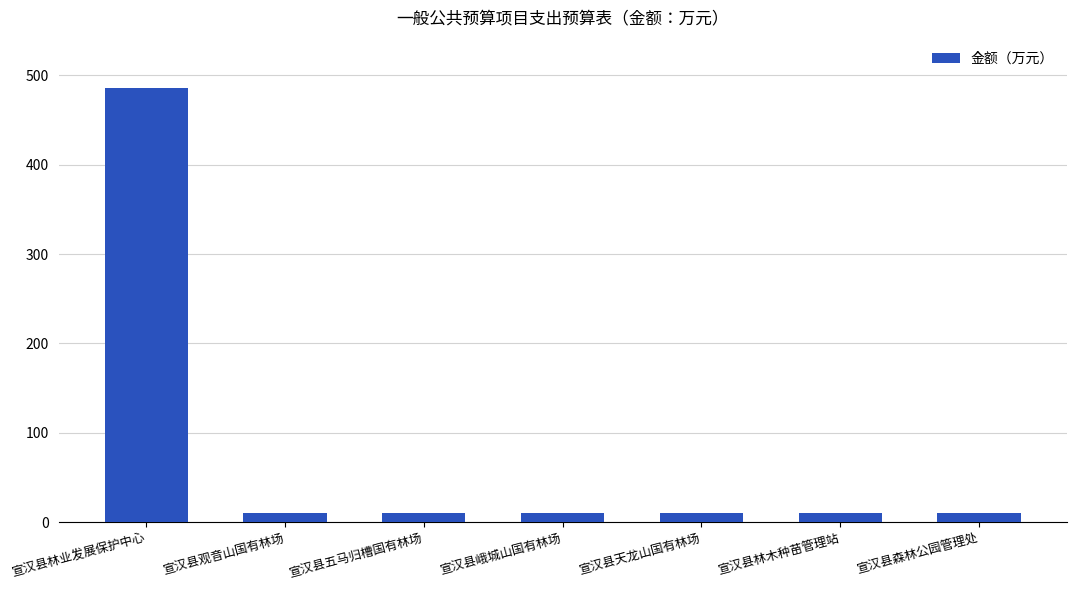

What is the difference between the maximum and second lowest values?

475.5